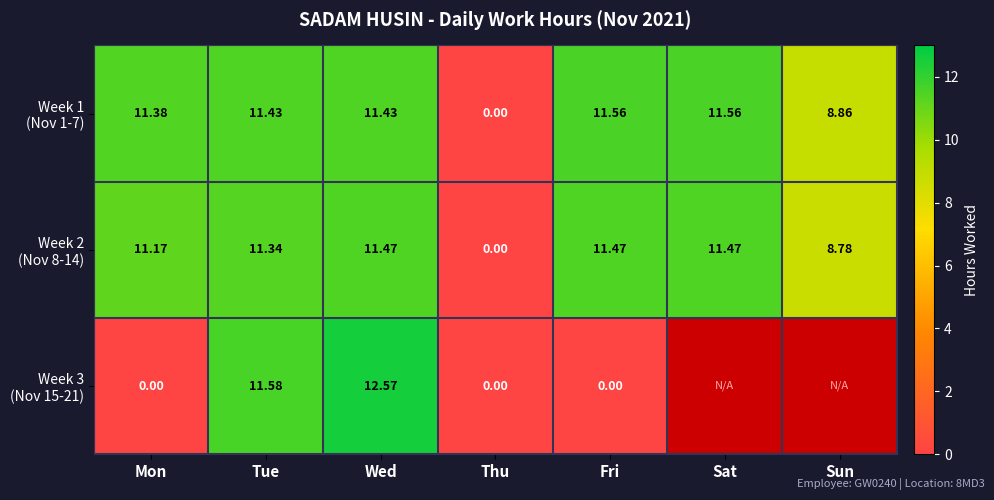

What is the highest value of the Week 3 (Nov 15-21) series?

12.6